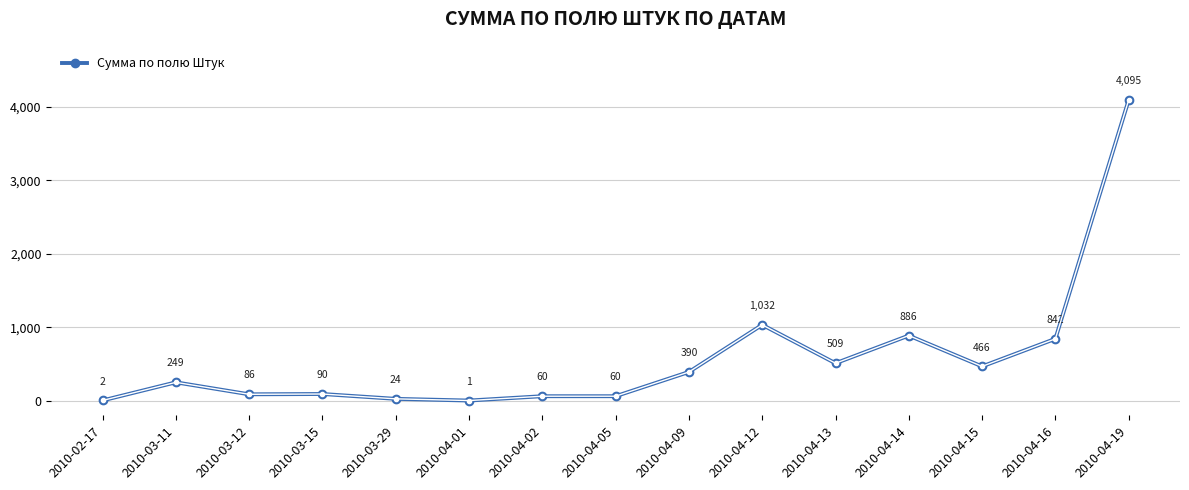

List the labels in order of value, largest first.

2010-04-19, 2010-04-12, 2010-04-14, 2010-04-16, 2010-04-13, 2010-04-15, 2010-04-09, 2010-03-11, 2010-03-15, 2010-03-12, 2010-04-02, 2010-04-05, 2010-03-29, 2010-02-17, 2010-04-01